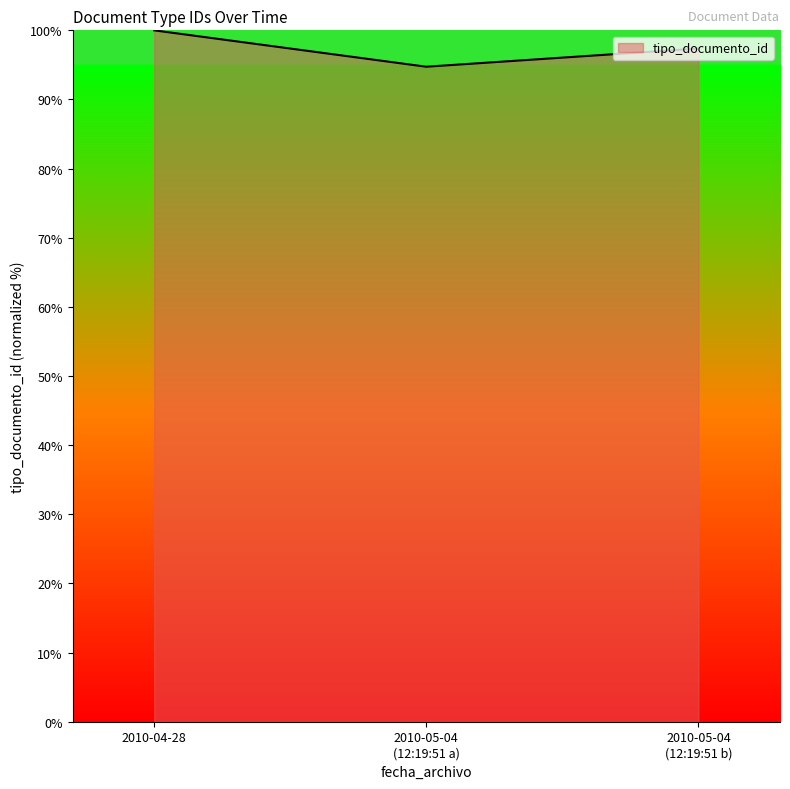

Which label corresponds to the smallest value in the chart?

2010-05-04
(12:19:51 a)